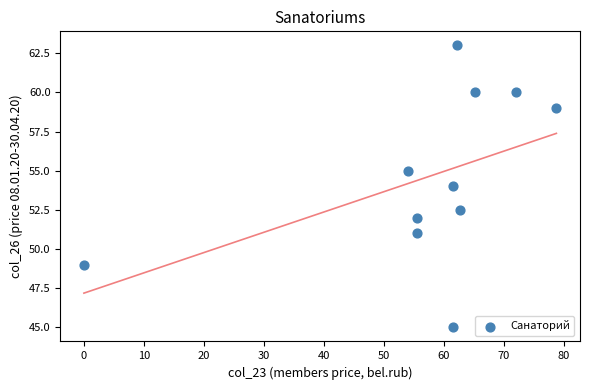

What is the average Y value?

54.6